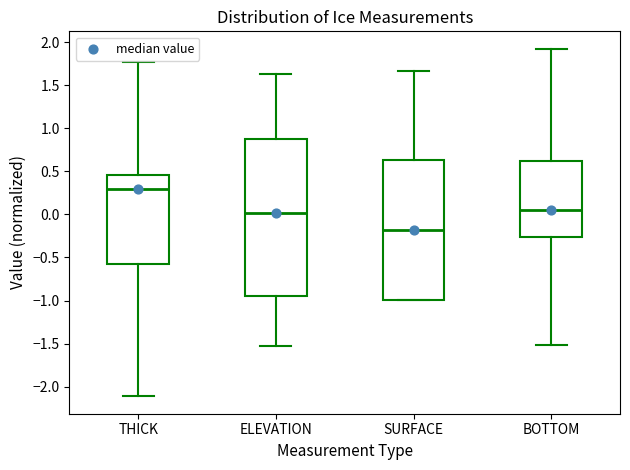

Which box's median line is the lowest?

SURFACE